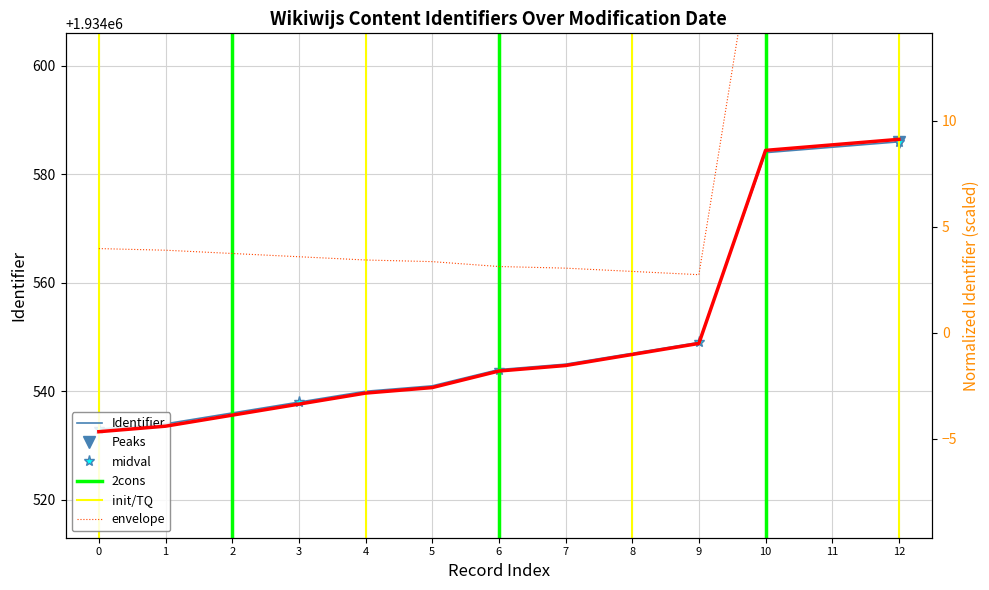

True or false: Identifier_smooth and Identifier cross at least once.

False